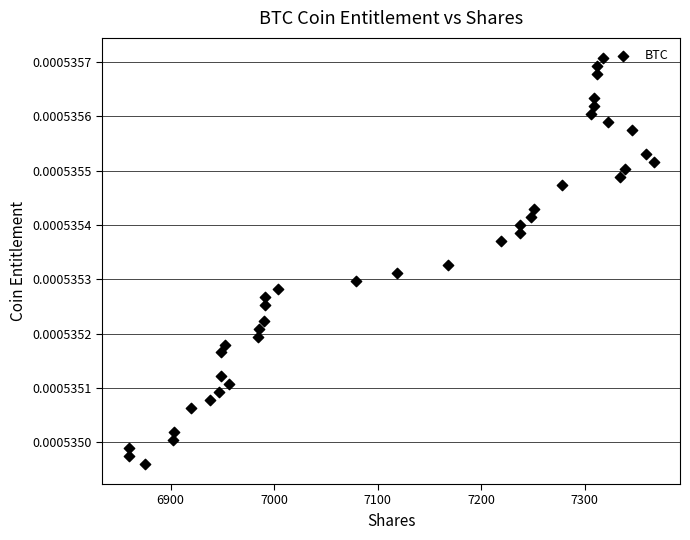

What is the range of X values (max minus min)?

507.1